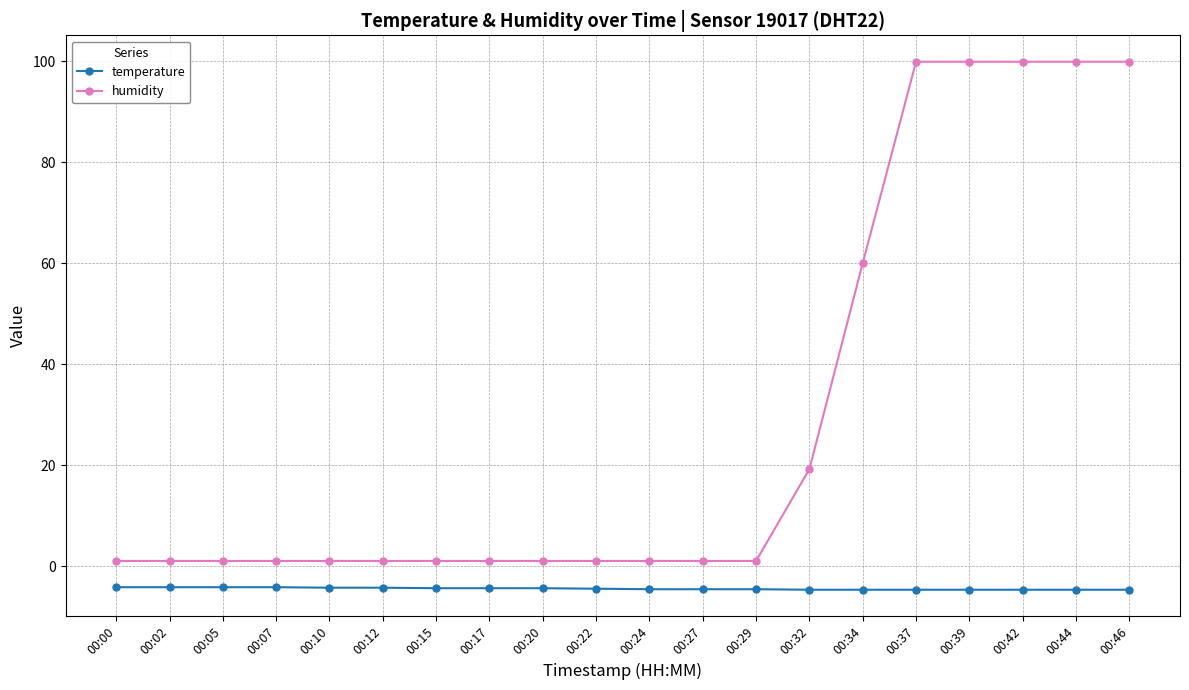

Rank the series by their maximum value, from lowest to highest.

temperature, humidity